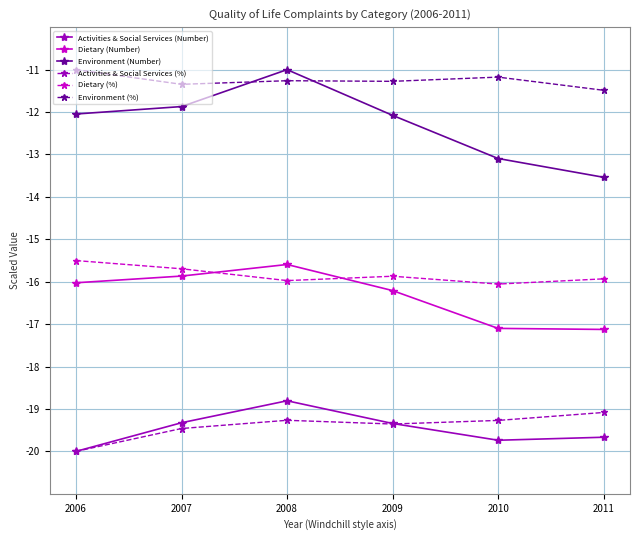

Does the chart have visible grid lines?

Yes